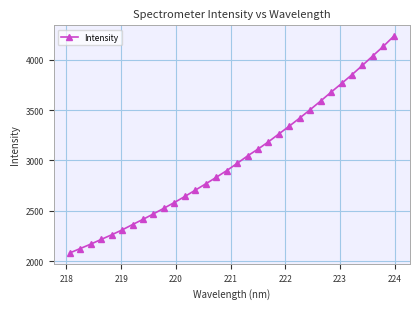

What is the value of the 4th point from the left?

2216.8